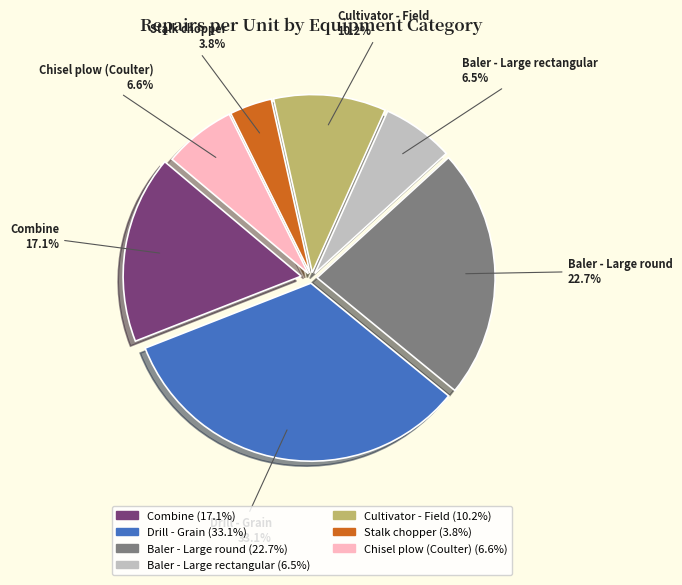

To the nearest percent, what portion does Chisel plow (Coulter) represent?

7%